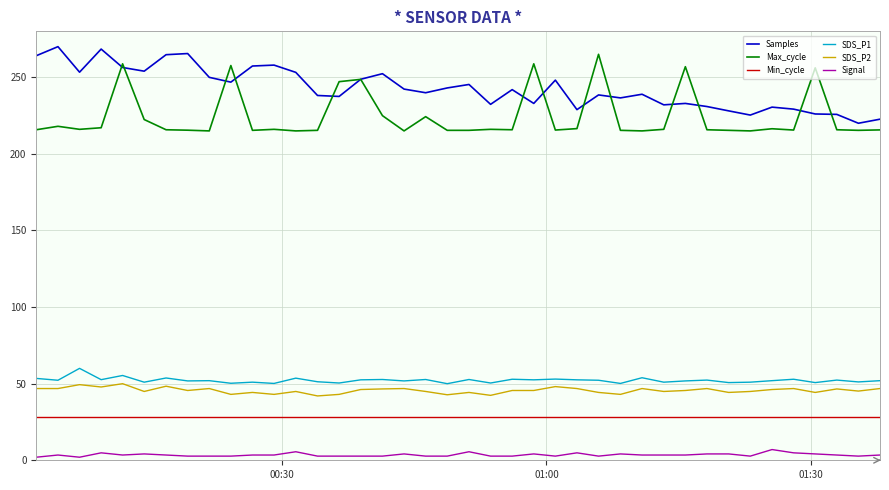

What is the minimum value for Max_cycle?

215.0